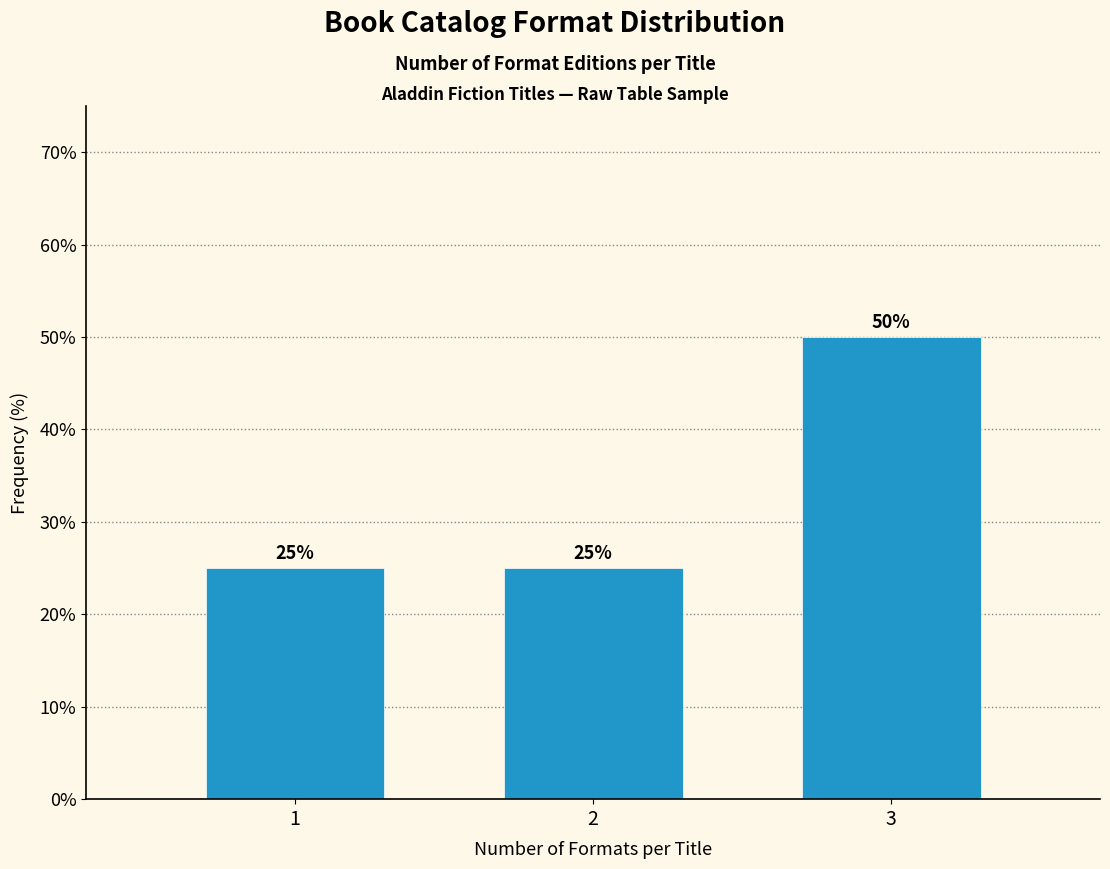

Reading right to left, what are all the values shown in this chart?

50	25	25